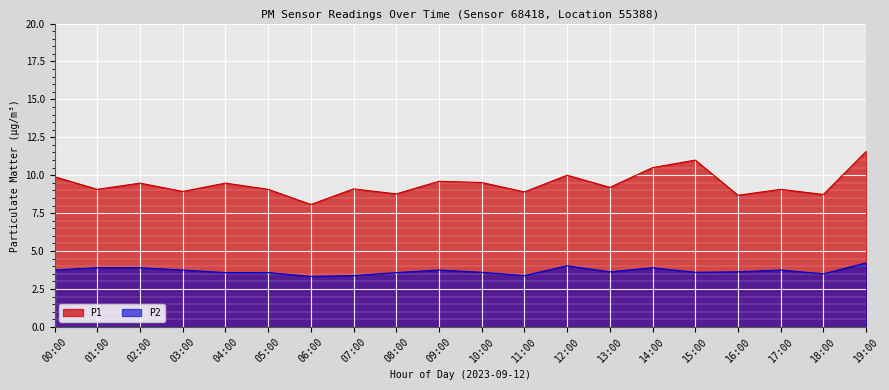

True or false: P2 and P1 cross at least once.

False